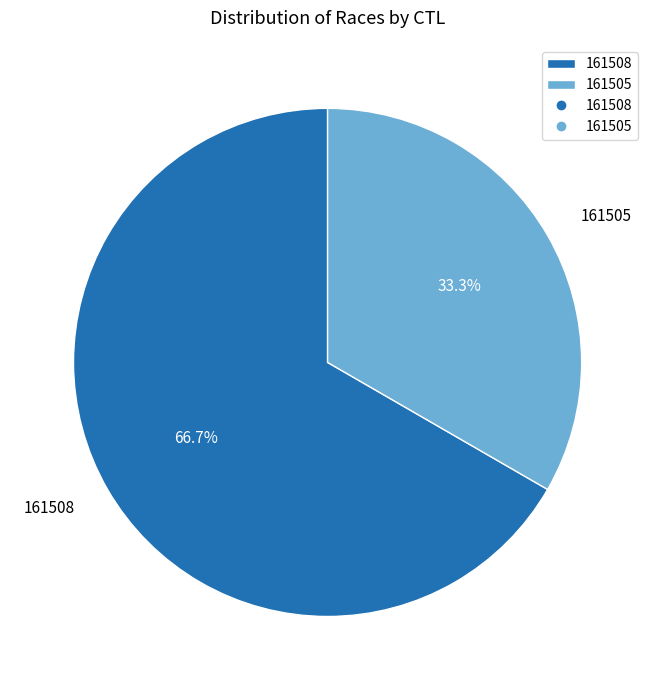

To the nearest percent, what portion does 161508 represent?

67%